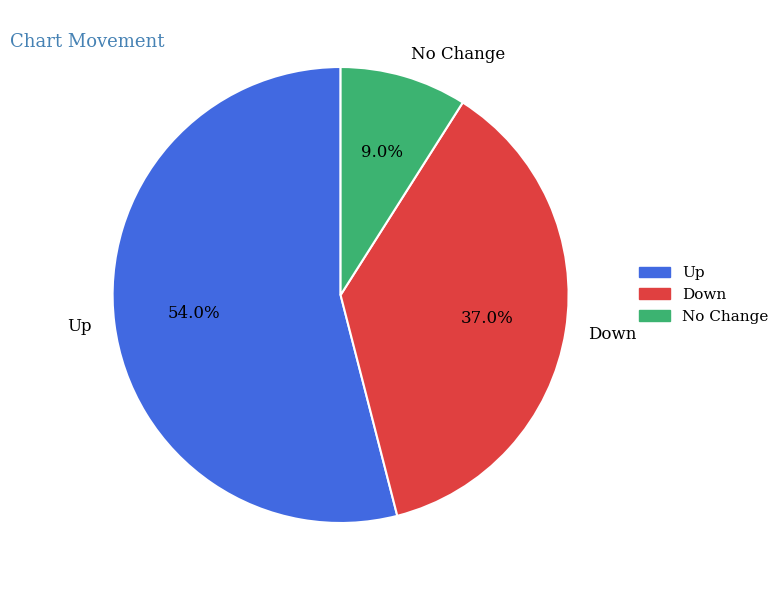

How many slices are in this pie chart?

3